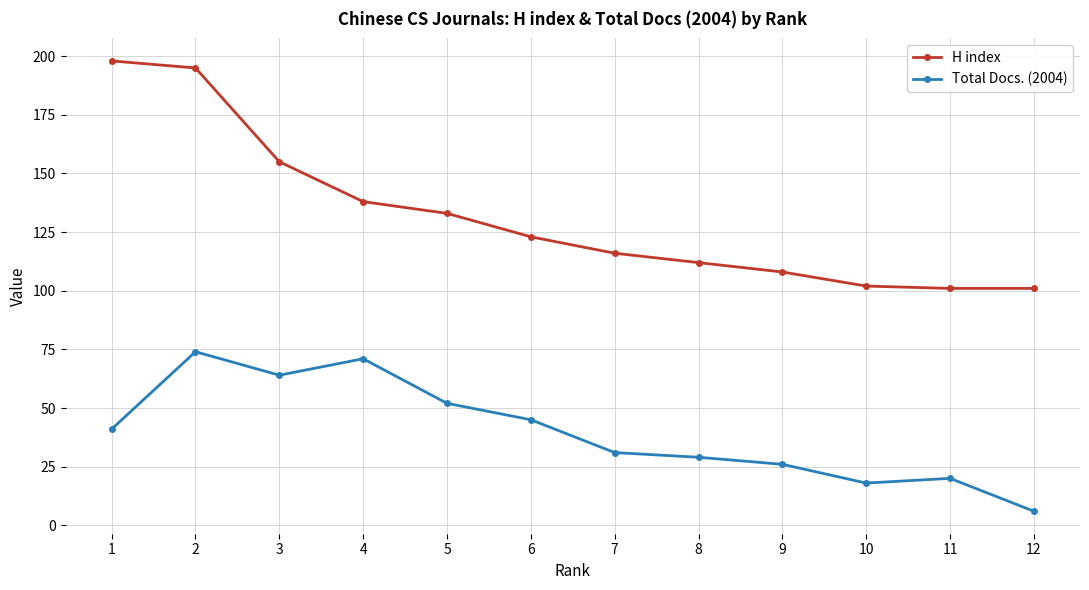

Is it true that Total Docs. (2004) equals 19 at 7?

False